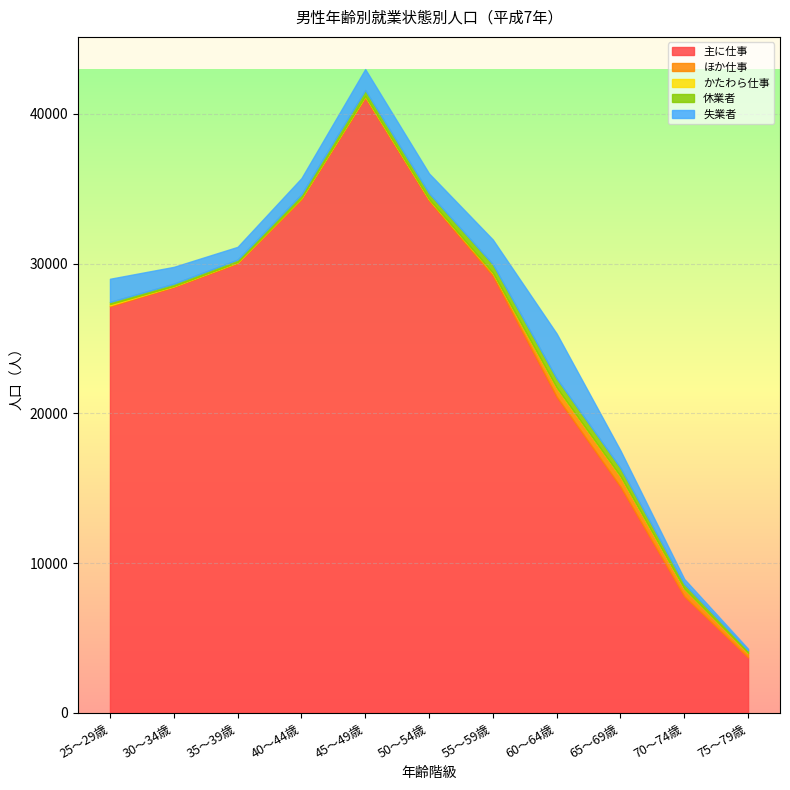

Which category has the lowest value in the 失業者 series?

75～79歳